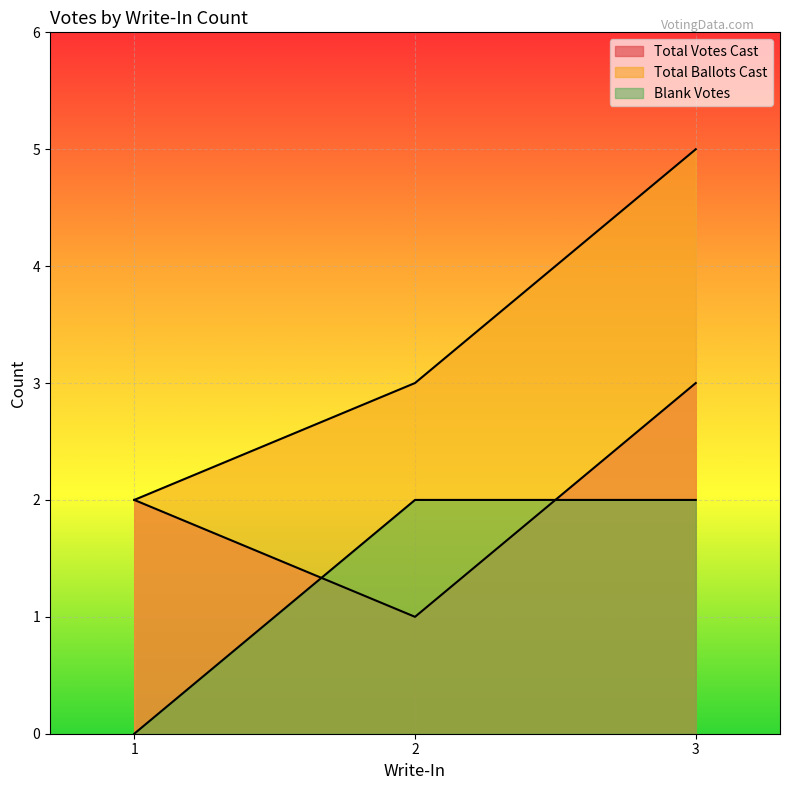

How many values in the Total Ballots Cast series exceed 3?

1